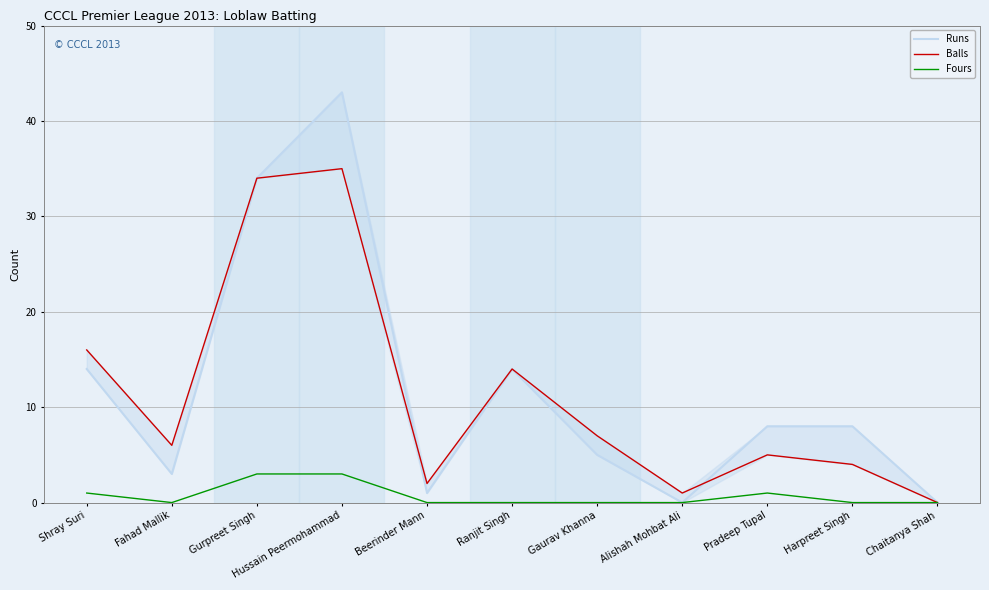

What are all the series names shown in the legend?

Runs, Balls, Fours